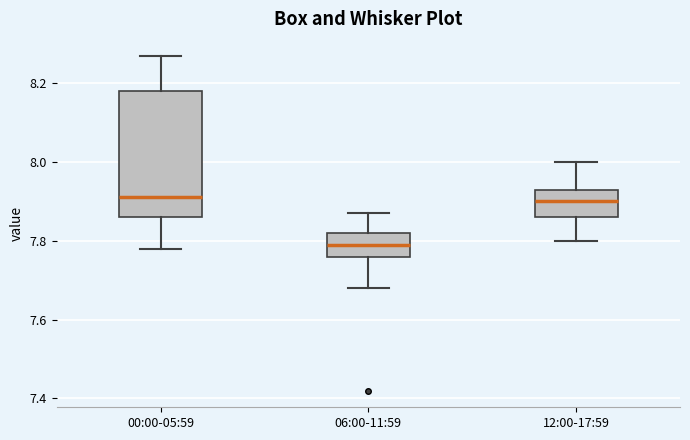

Which box is the tallest, from its lower edge to its upper edge?

00:00-05:59